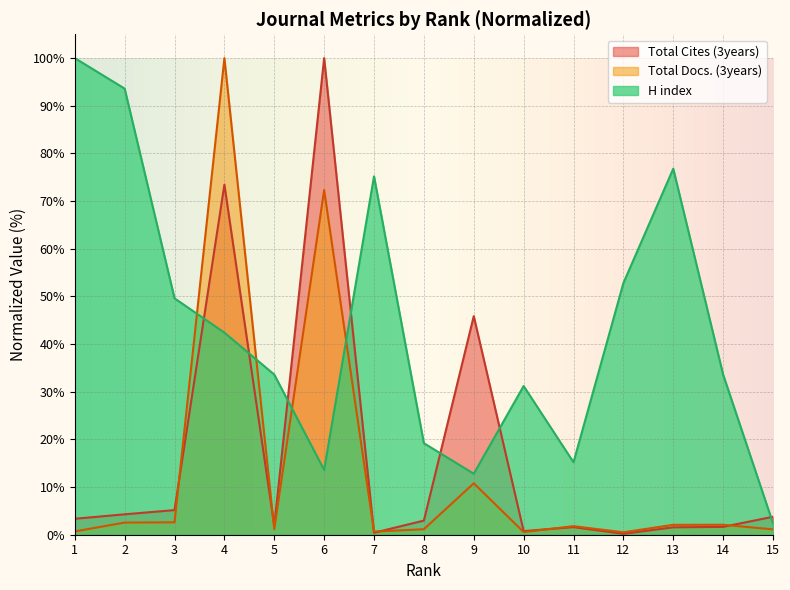

What is the spread (max minus min) of values at 5?

32.4